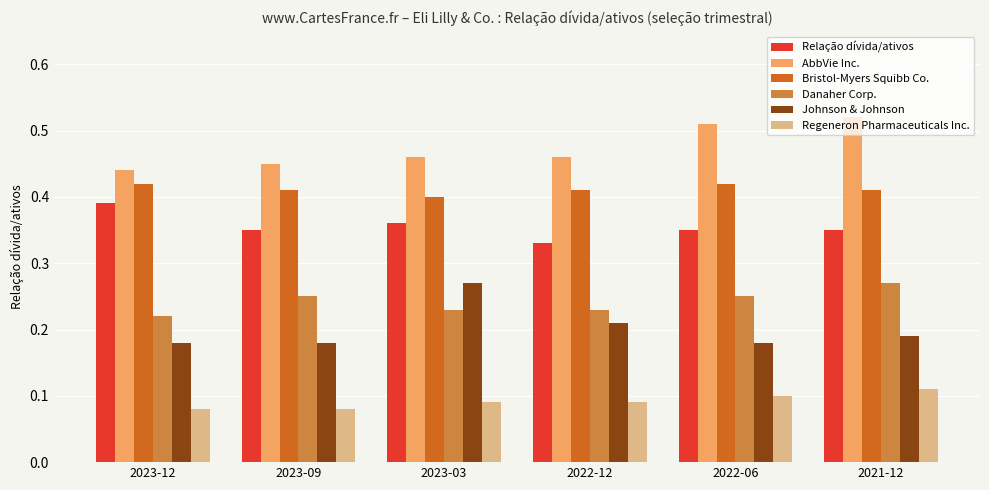

What is the label of the 3rd bar from the right?

2022-12